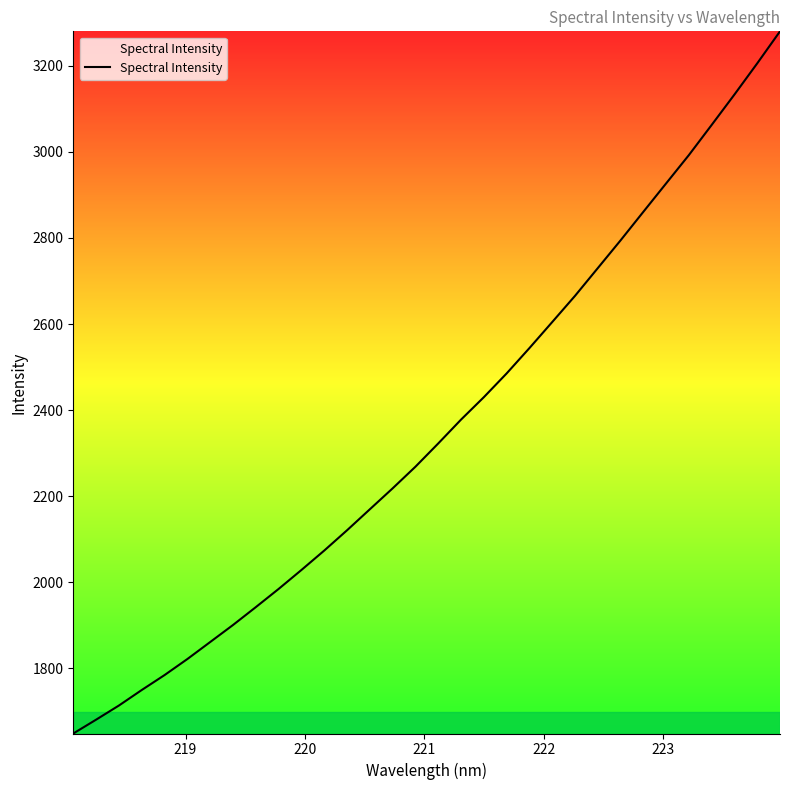

What is the difference between the maximum and minimum values?

1631.6